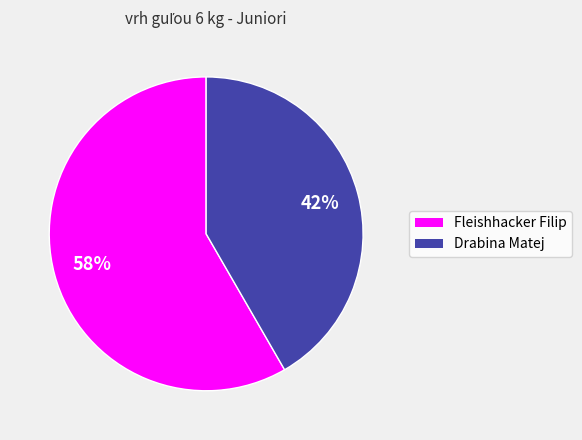

What is the ratio of the value at Fleishhacker Filip to the value at Drabina Matej?

1.4